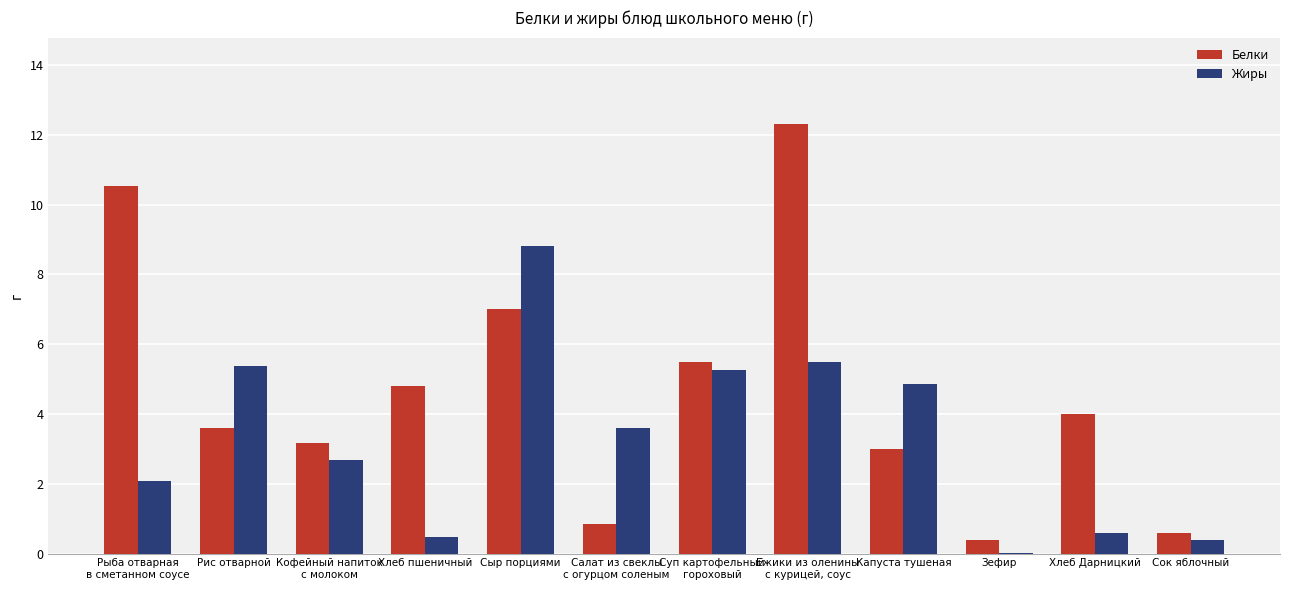

What is the greatest value displayed?

12.3